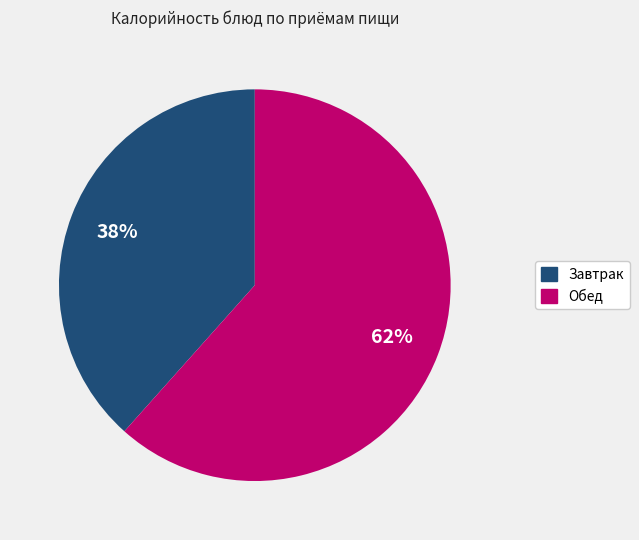

True or false: Завтрак accounts for 52% of the total.

False